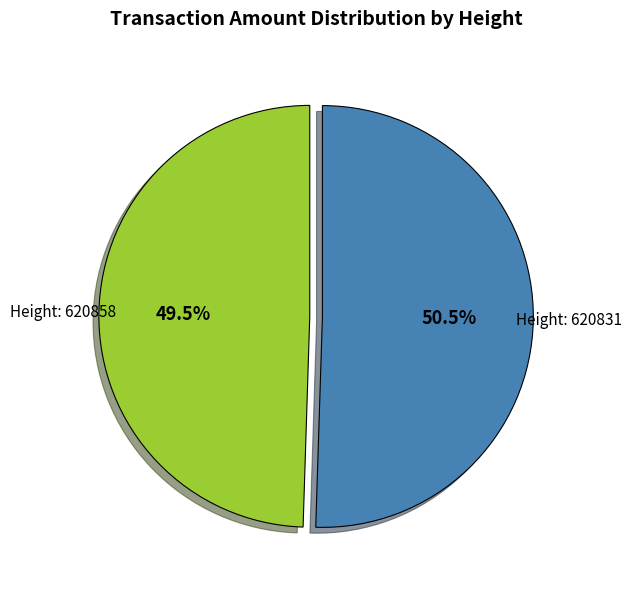

Is there a majority slice in this chart?

Yes